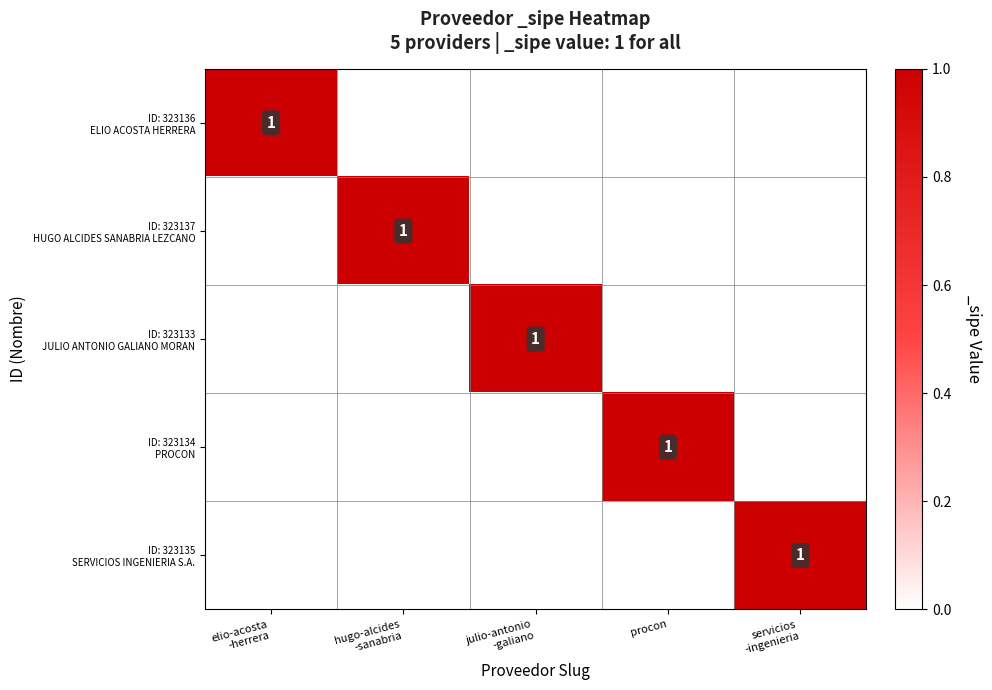

At which label does ID: 323136 ELIO ACOSTA HERRERA reach its minimum?

hugo-alcides -sanabria